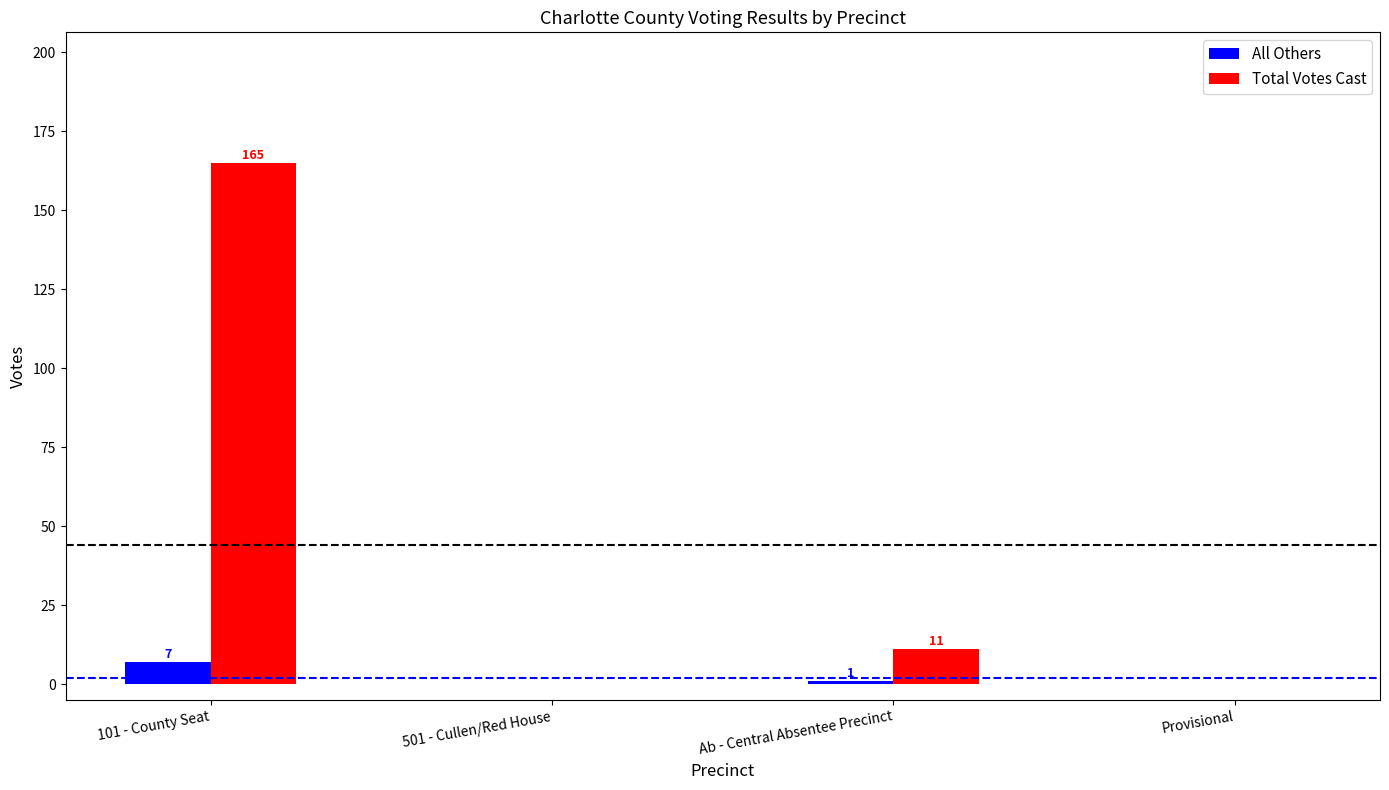

True or false: Total Votes Cast has a value of -96 at 501 - Cullen/Red House.

False